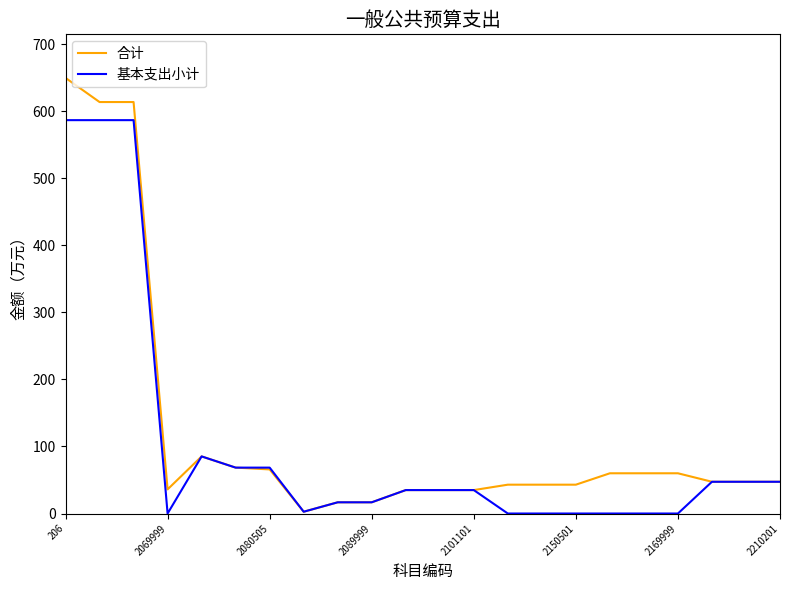

Which series has the largest range (max minus min)?

合计